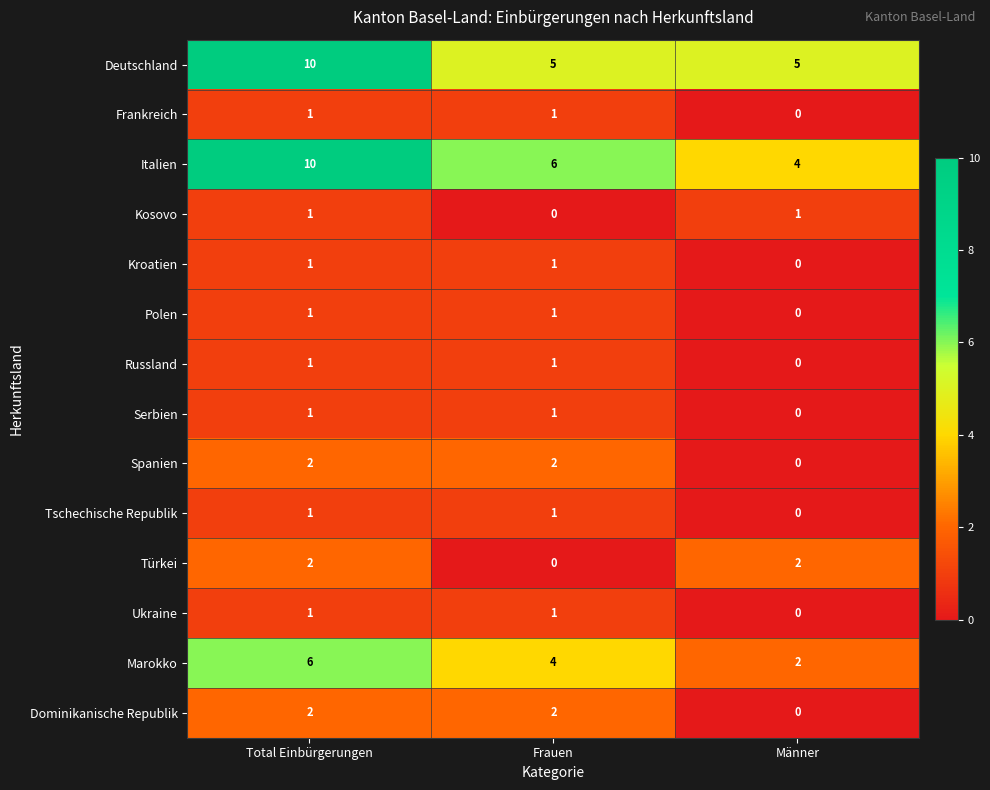

What is the spread (max minus min) of values at Frauen?

6